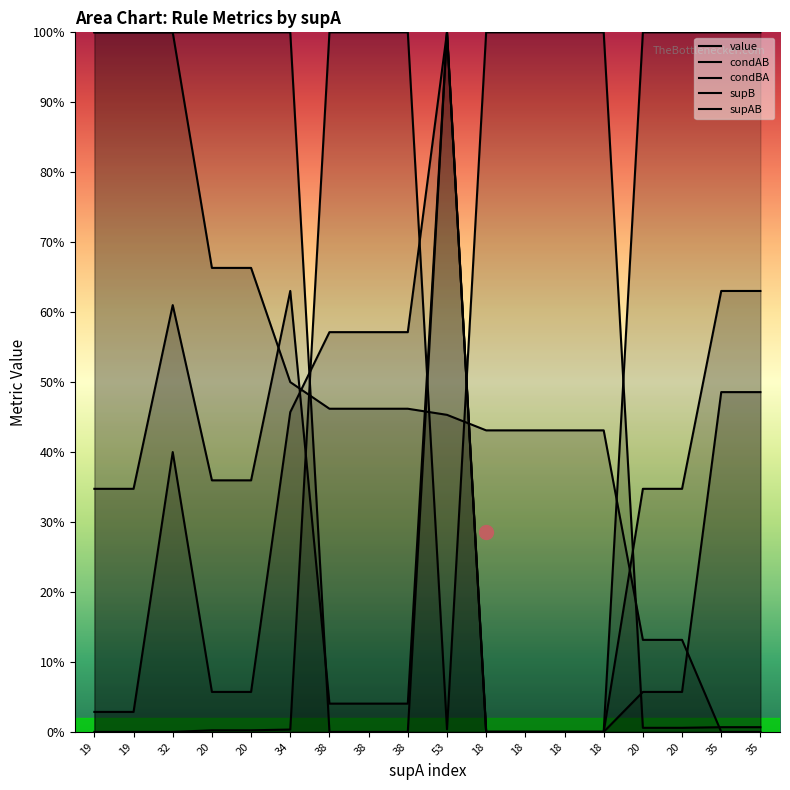

What is the sum of the value values at 19 and 20?

1.1